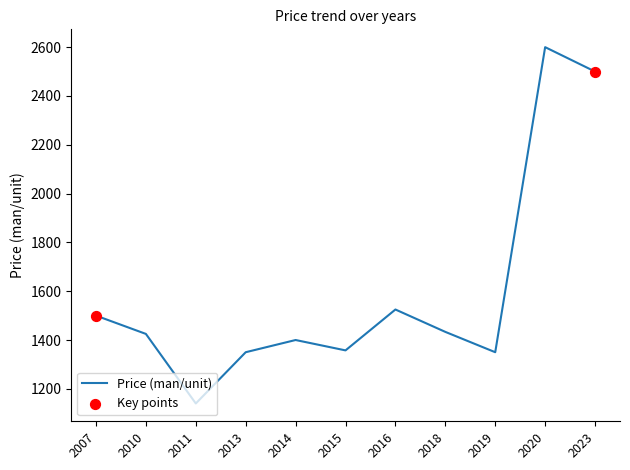

What is the change in value from 2007 to 2018?

-66.7